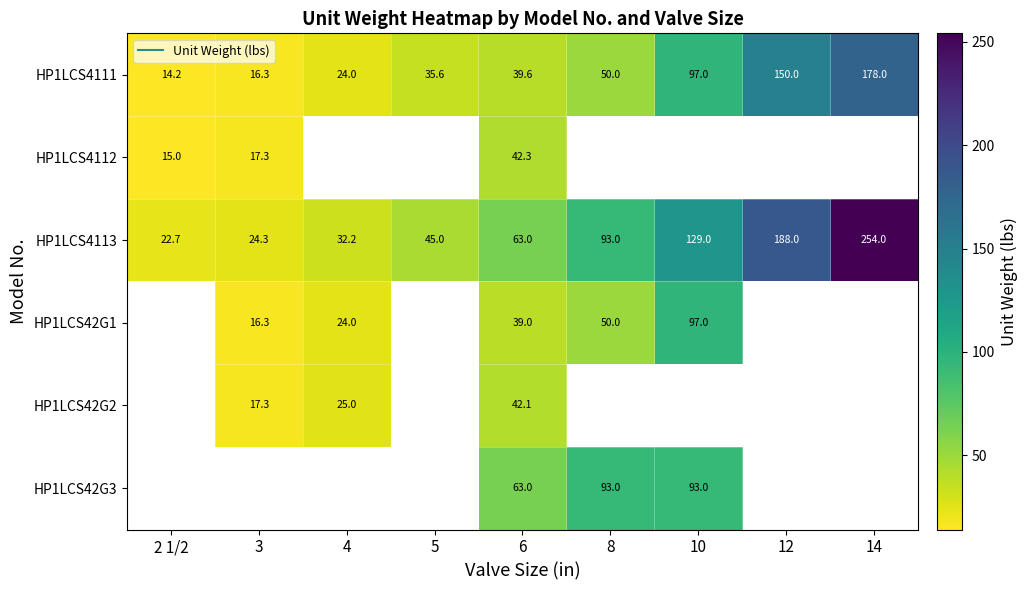

Between 6 and 8, which series saw the biggest shift?

HP1LCS4113